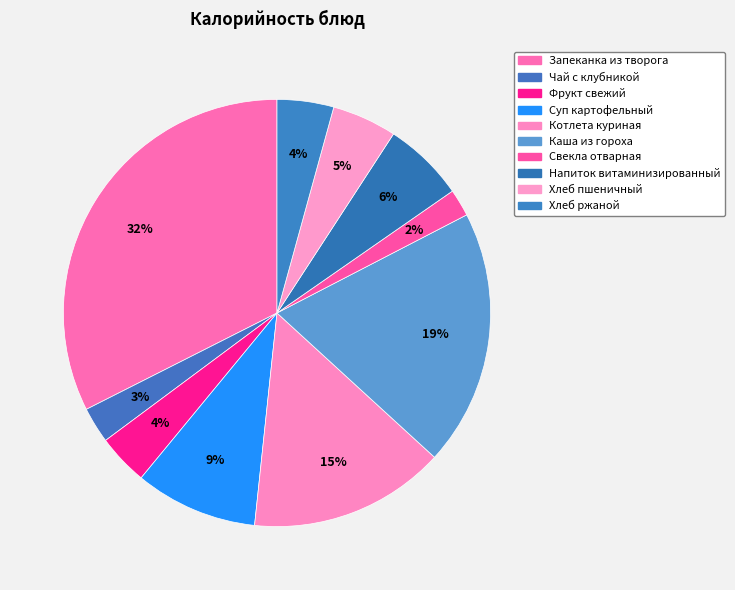

Is the sum of Фрукт свежий and Напиток витаминизированный greater than half?

No